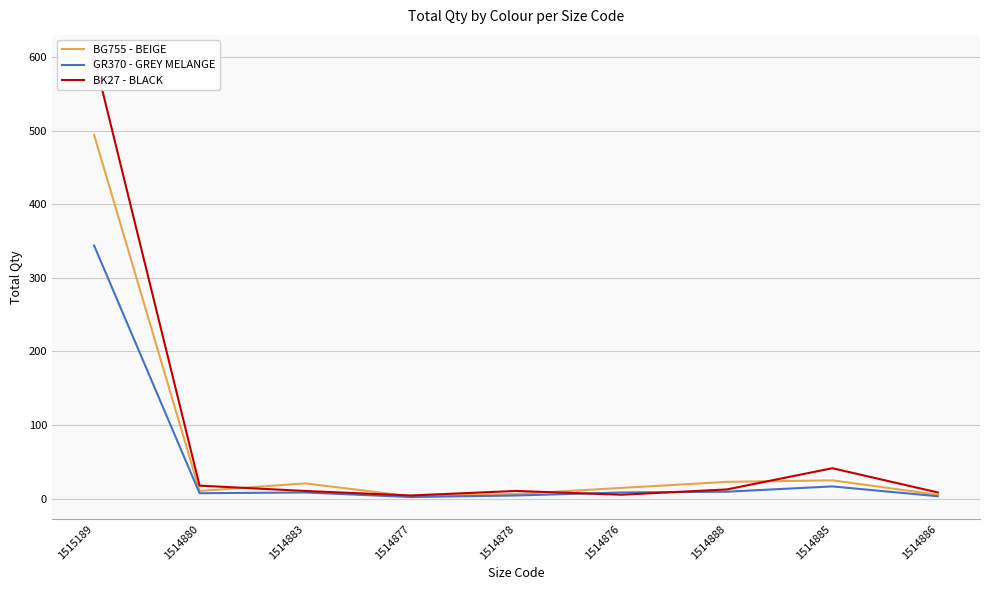

What is the spread (max minus min) of values at 1514885?

24.7